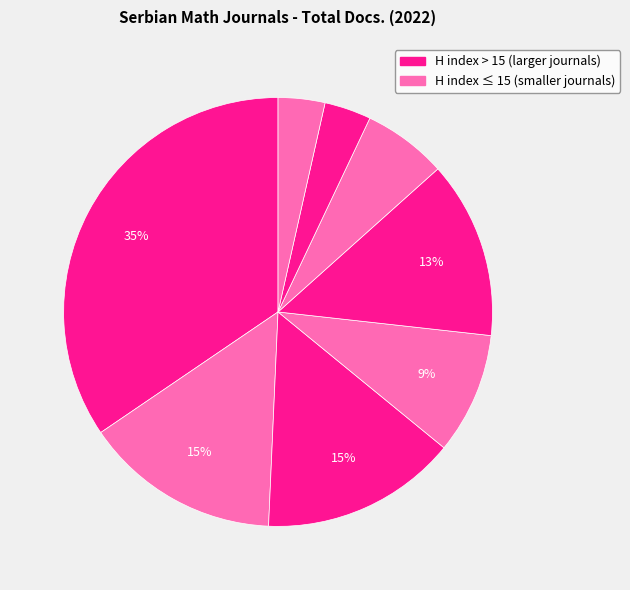

To the nearest percent, what is the average slice percentage?

12%